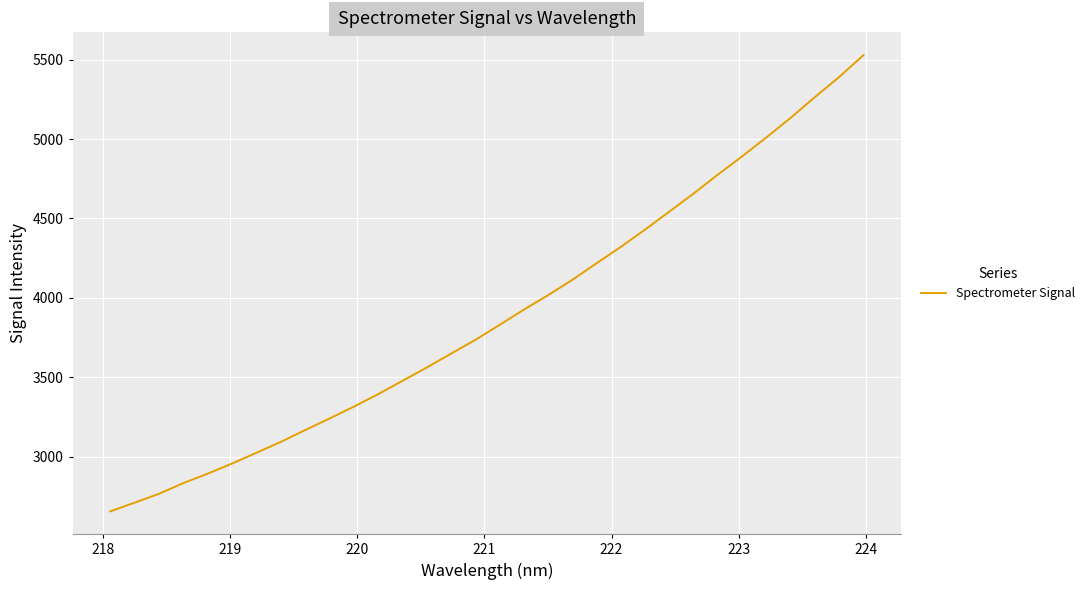

What is the maximum value shown in the chart?

5528.8